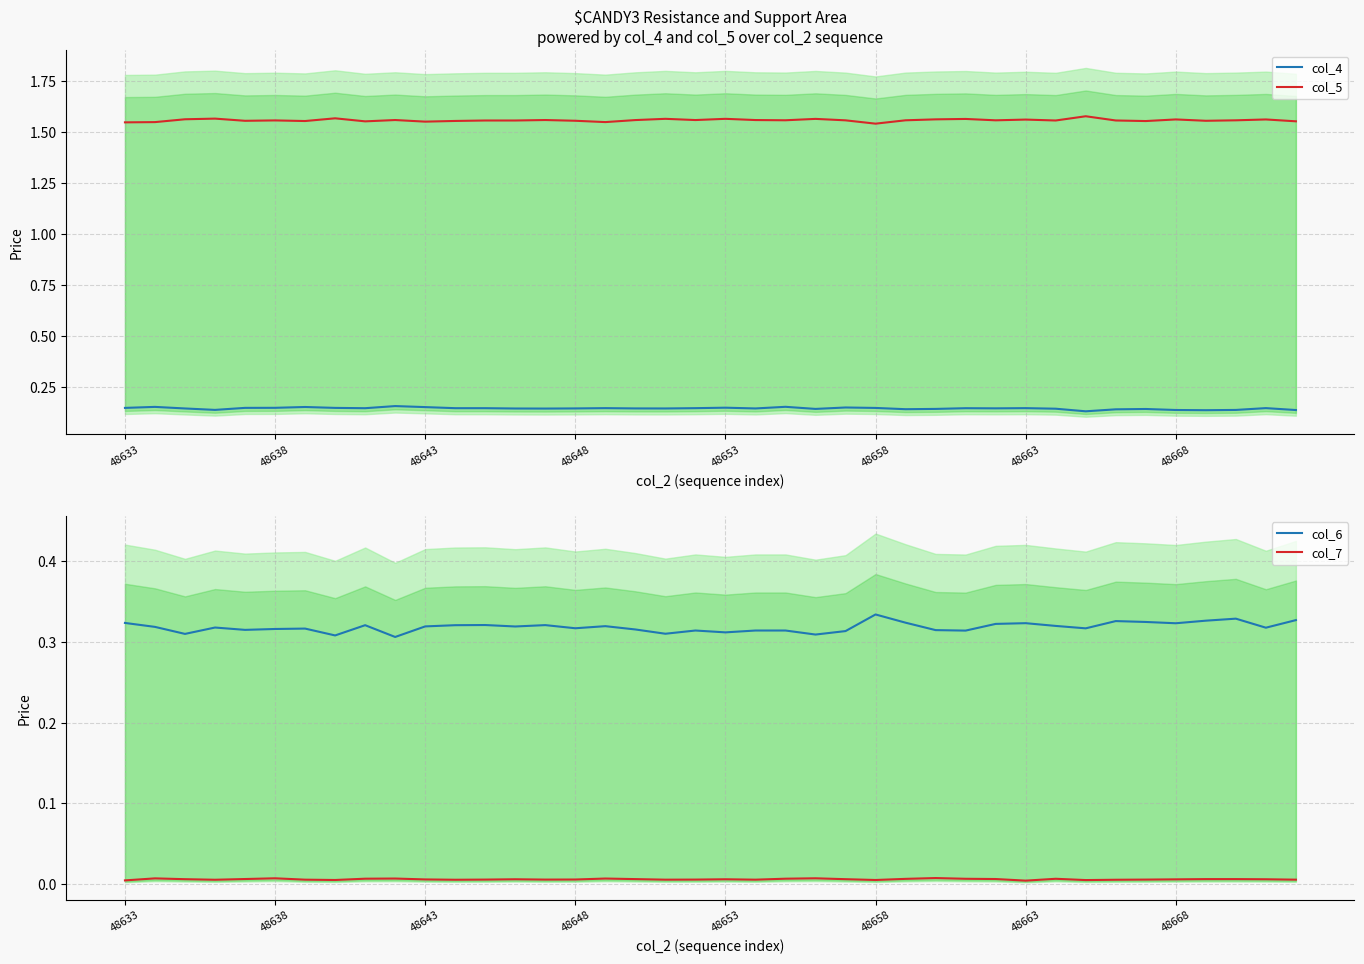

What are all the series names shown in the legend?

col_4, col_5, col_6, col_7